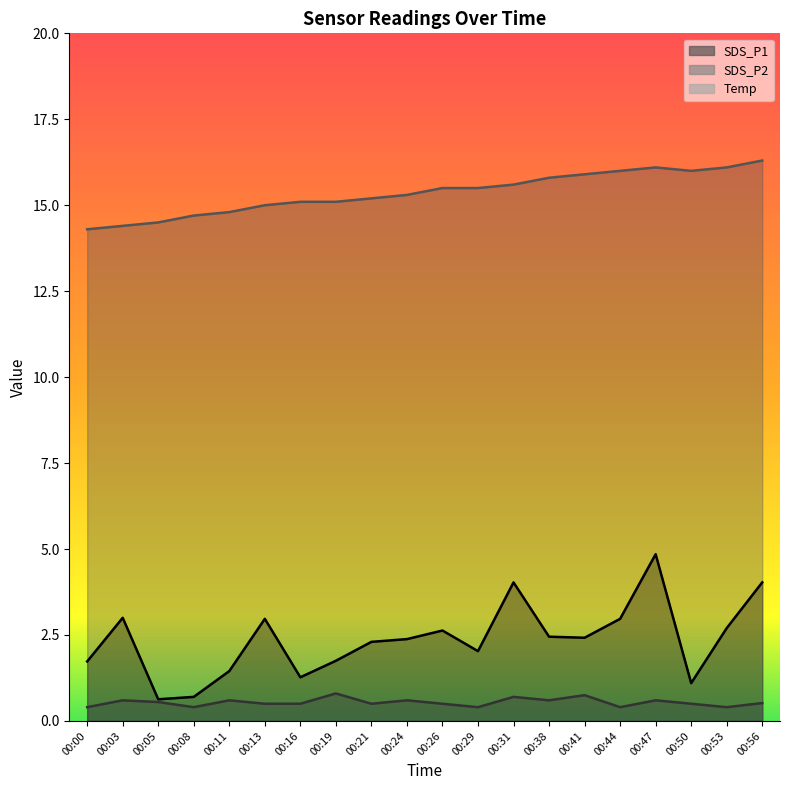

What is the lowest value of the SDS_P2 series?

0.4